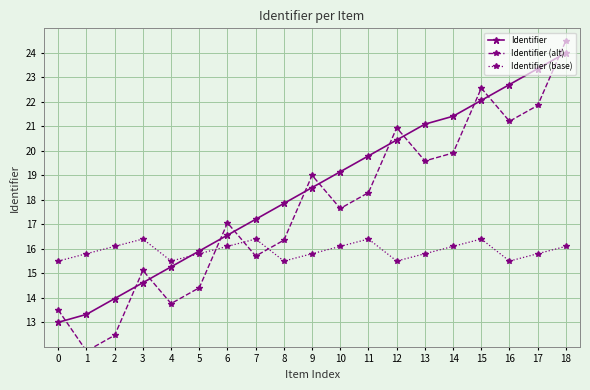

True or false: Identifier (alt) has a value of 21.9 at 17.

True